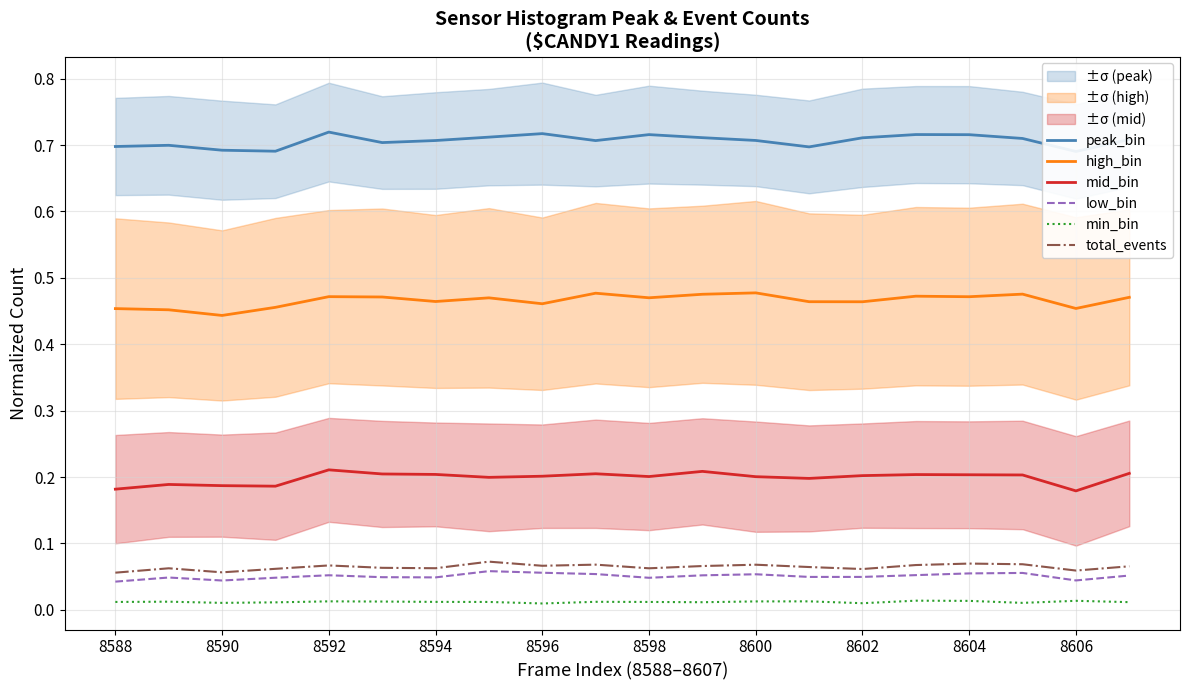

True or false: mid_bin has a value of 0.3 at 8600.

False